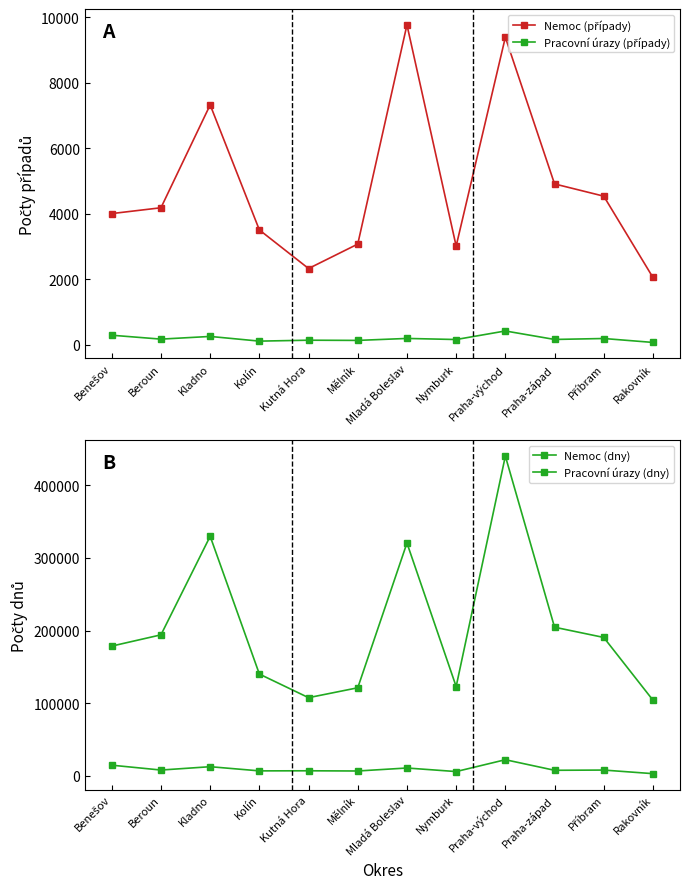

Is it true that Nemoc (dny) equals 140181 at Kolín?

True